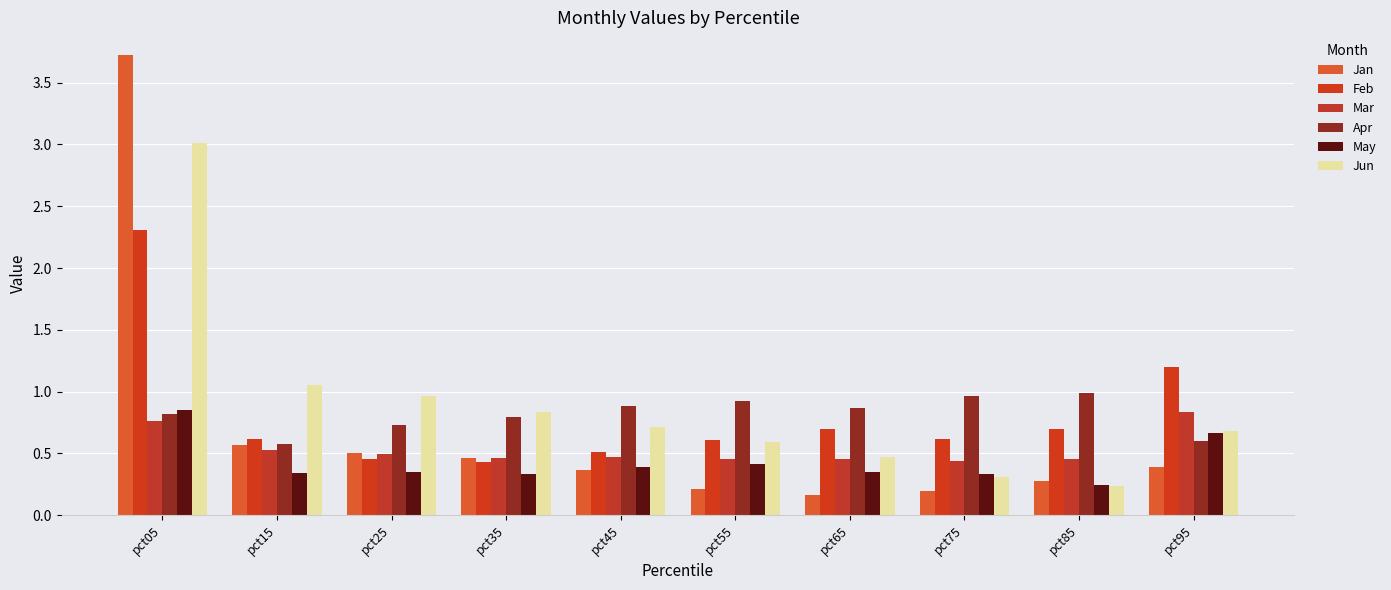

At which category is the sum across all series the highest?

pct05